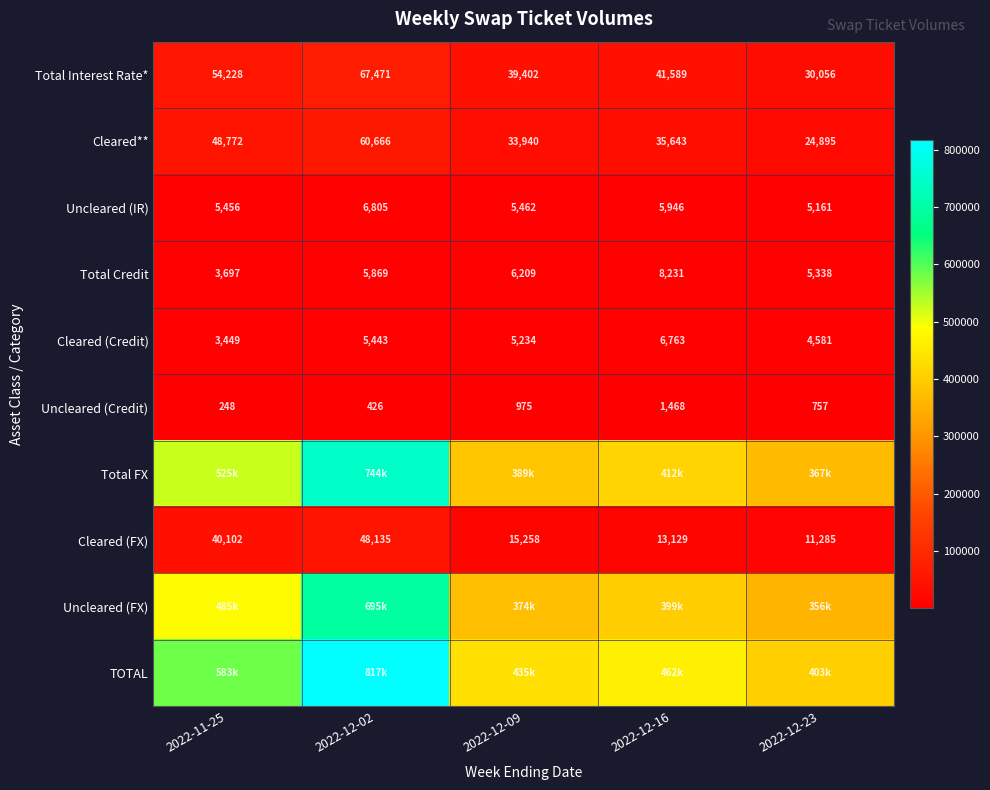

The value of Uncleared (Credit) at 2022-12-02 is 649. True or false?

False